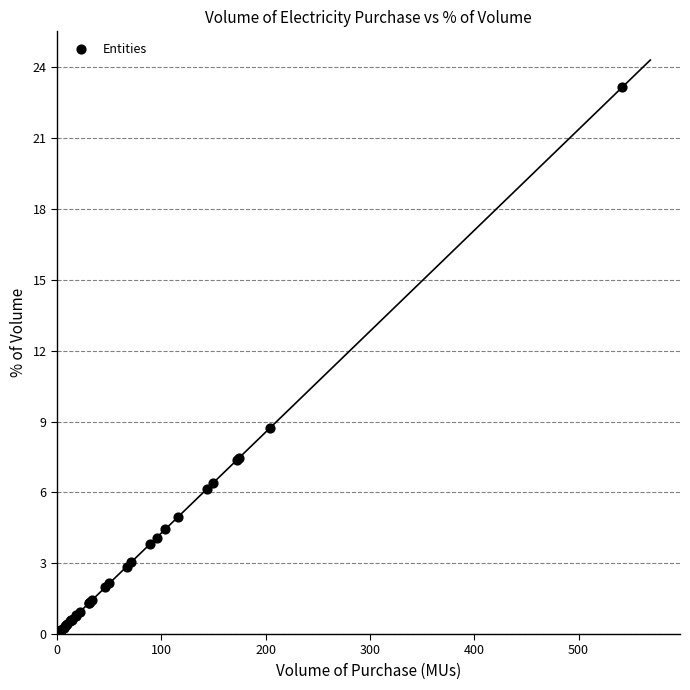

What Y value in the scatter plot is closest to 11?

8.7